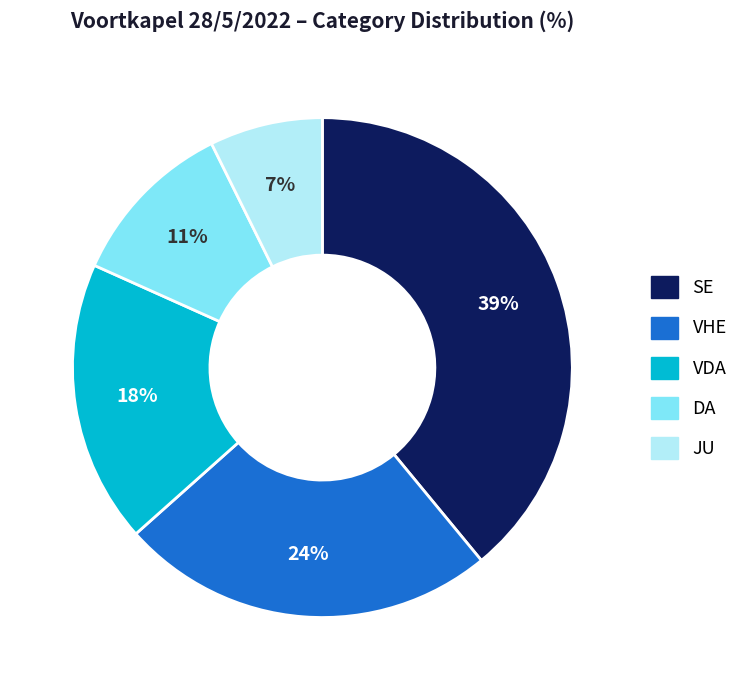

Is the sum of VDA and DA greater than half?

No